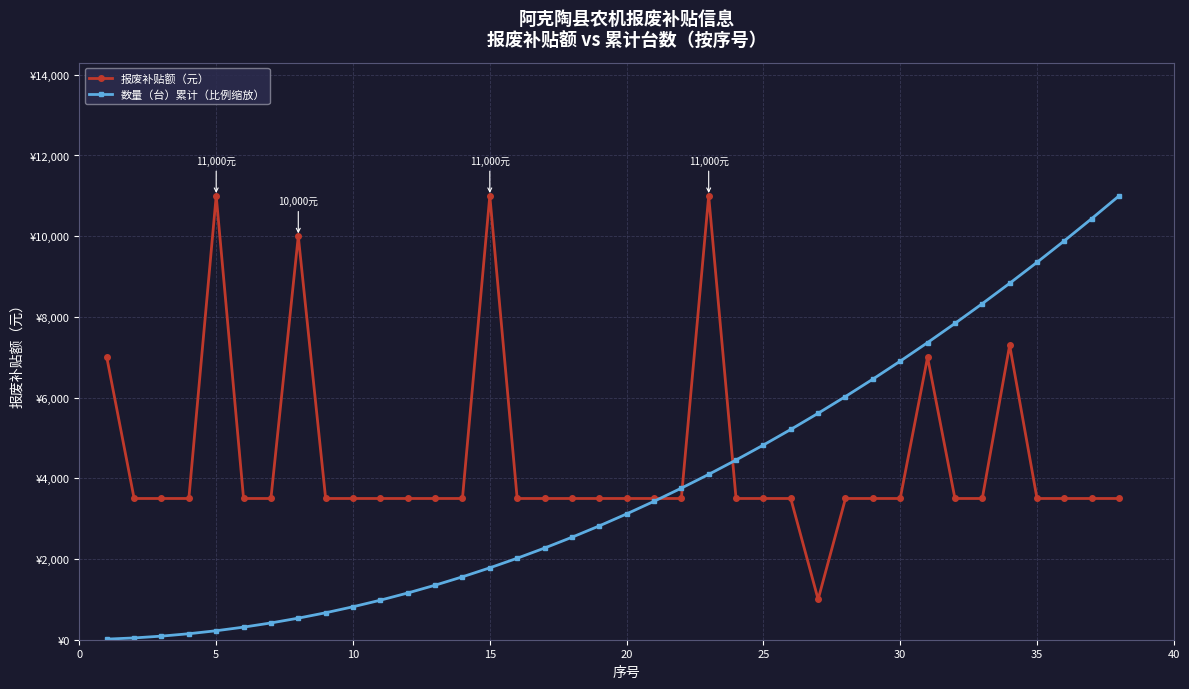

Which series has the largest total across all categories?

报废补贴额（元）